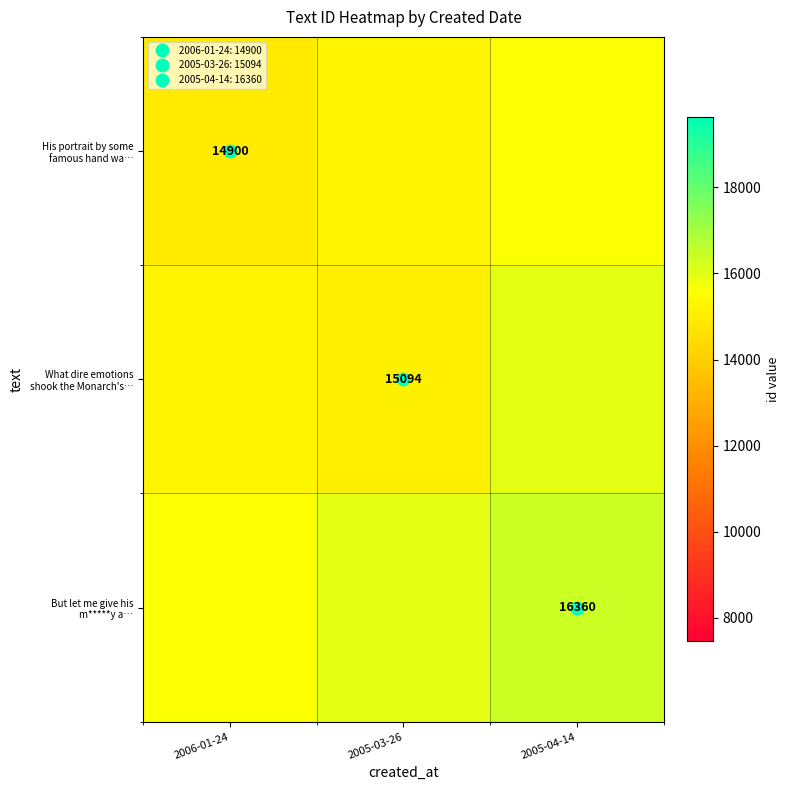

The value of His portrait by some famous hand wa… at 2005-03-26 is 6838. True or false?

False